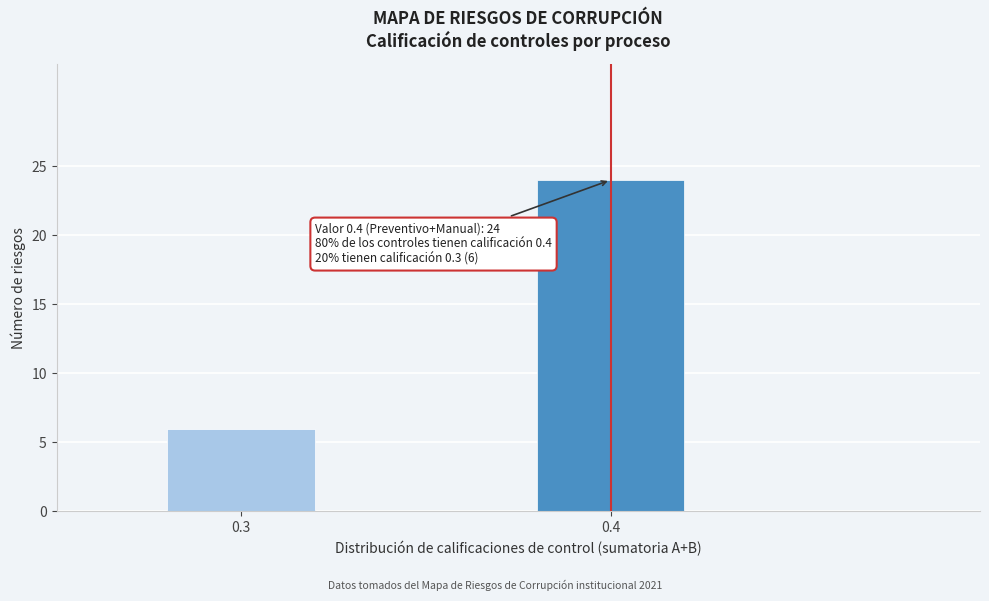

Reading left to right, list all the values displayed in this chart.

0.3=6	0.4=24